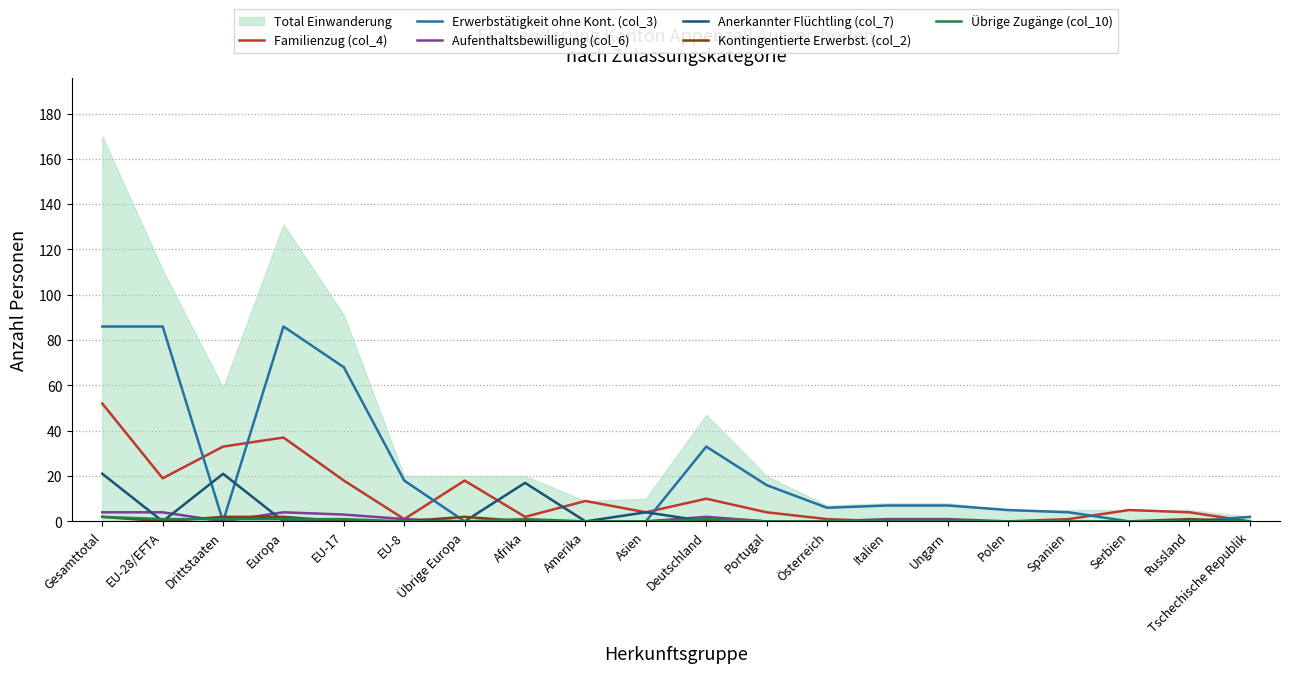

True or false: Kontingentierte Erwerbst. (col_2) has a value of 0 at Ungarn.

True